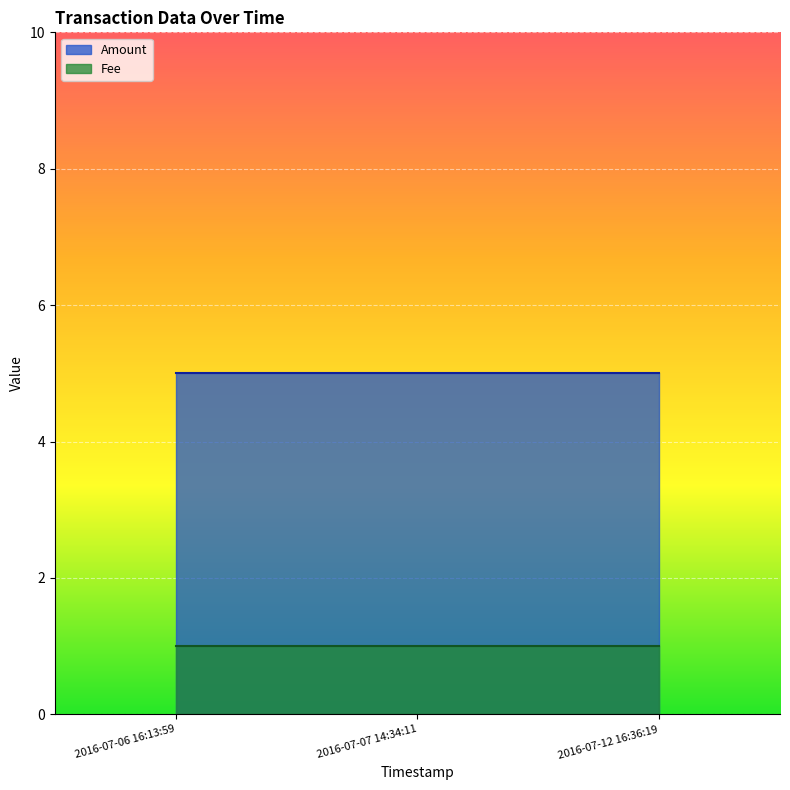

Rank the series at 2016-07-12 16:36:19 from highest to lowest value.

Amount, Fee